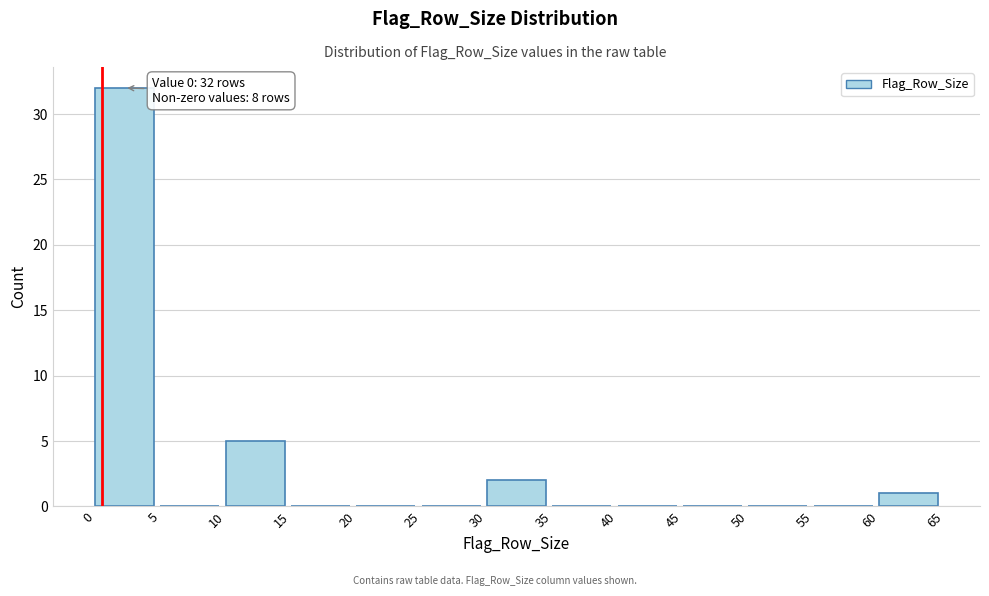

Over which range of the x-axis is the bar tallest?

0 to 5